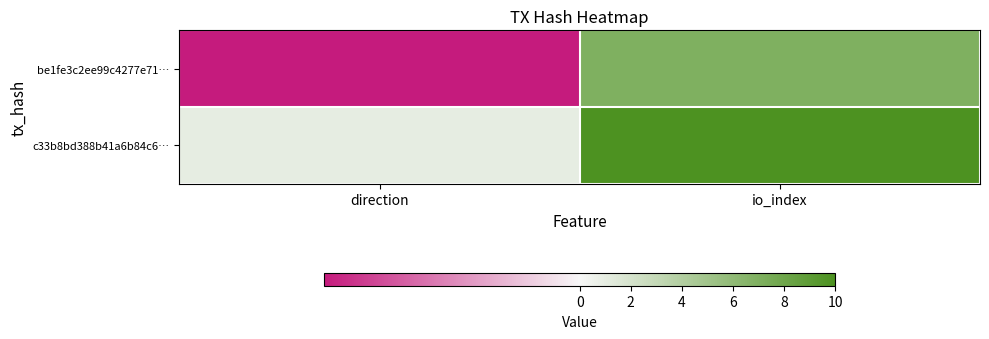

Rank the series by their average value, from highest to lowest.

c33b8bd388b41a6b84c6…, be1fe3c2ee99c4277e71…